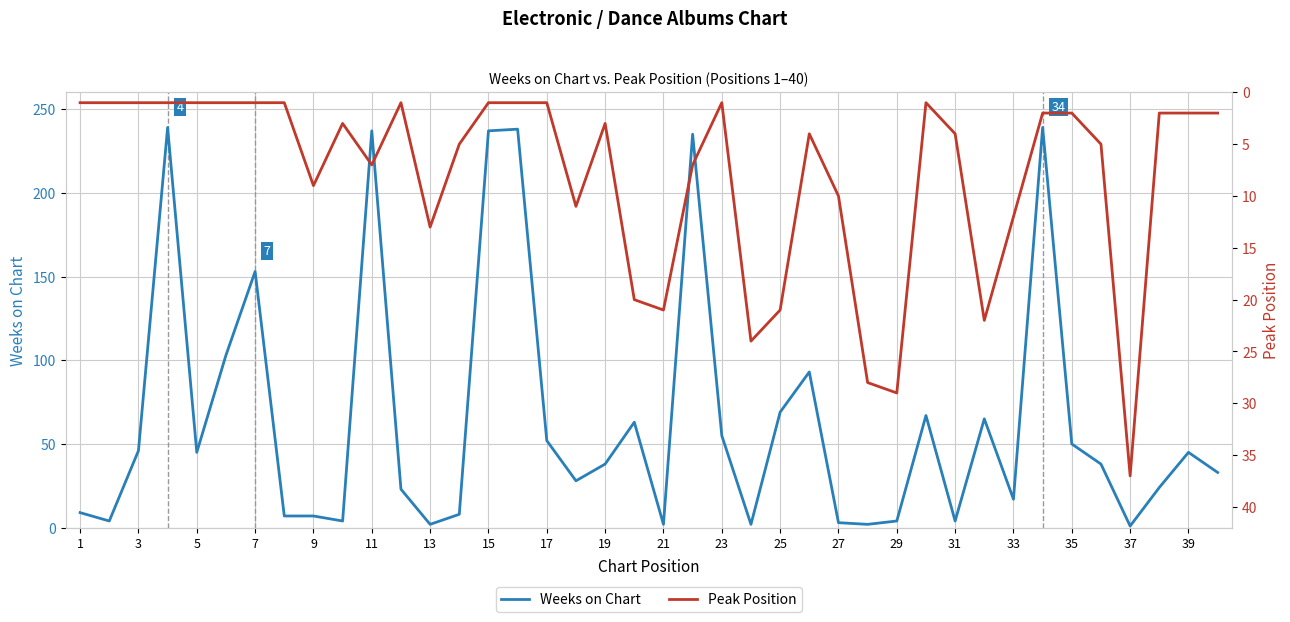

How many intersections are there between Weeks on Chart and Peak Position?

12